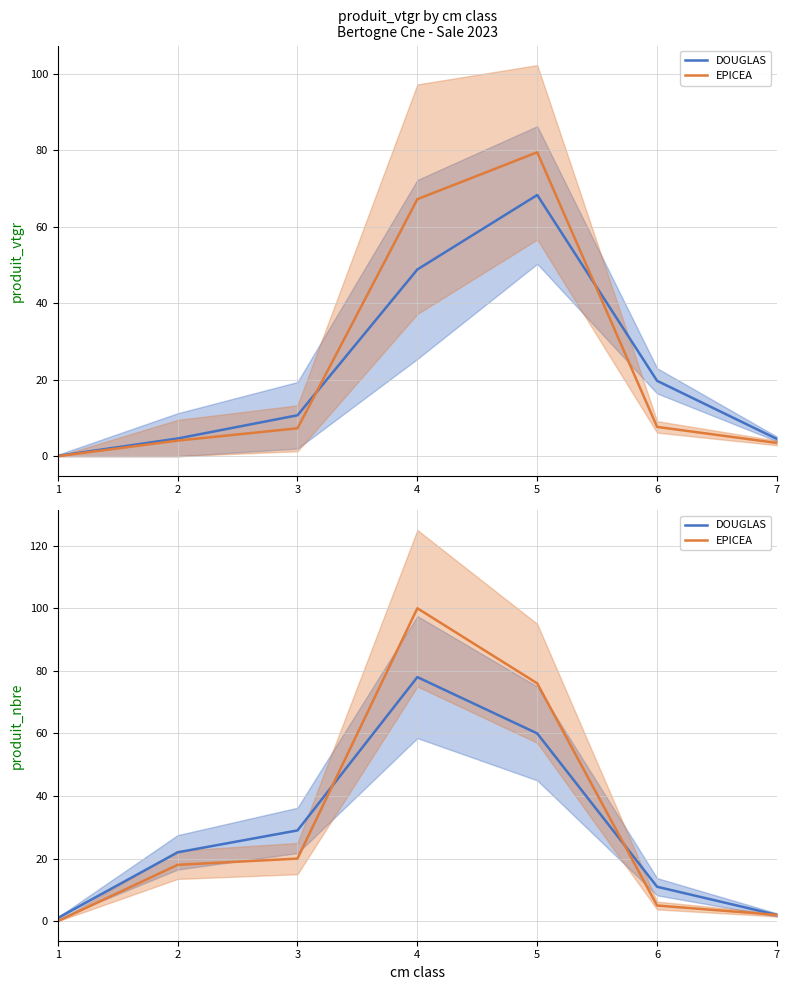

At which label is EPICEA closest to 50?

5